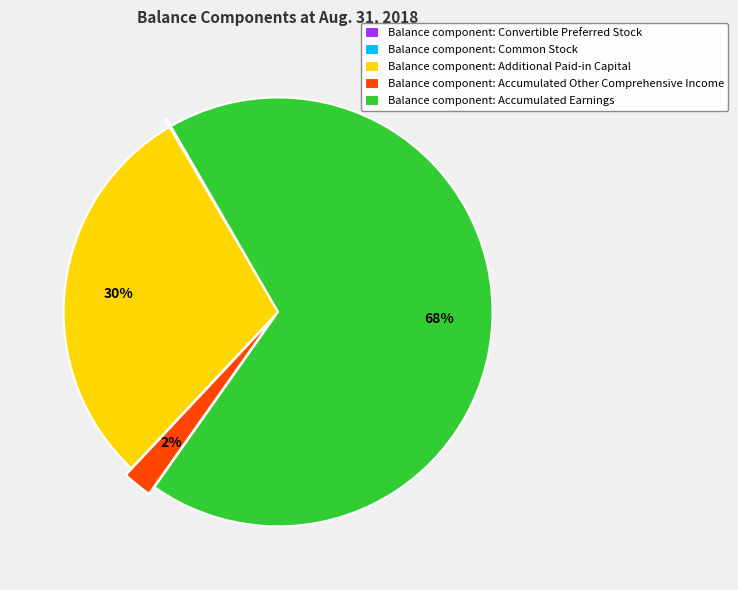

Do Balance component: Accumulated Other Comprehensive Income and Balance component: Accumulated Earnings together represent more than half of the pie?

Yes